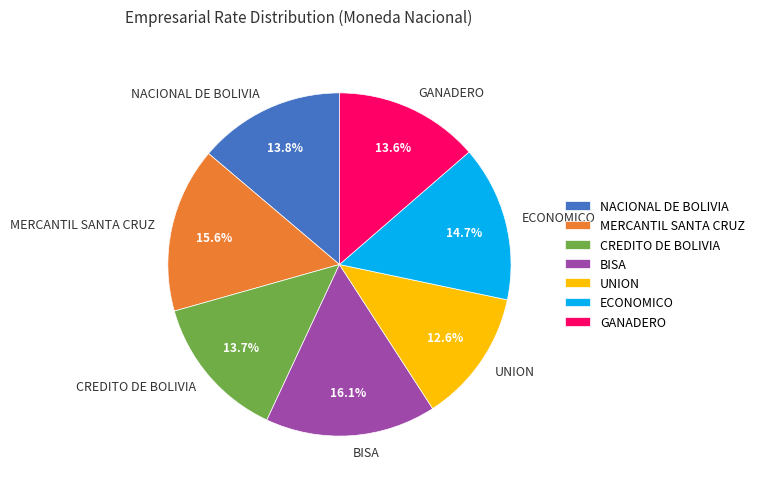

To the nearest percent, what is the difference between the NACIONAL DE BOLIVIA and MERCANTIL SANTA CRUZ slice percentages?

2%